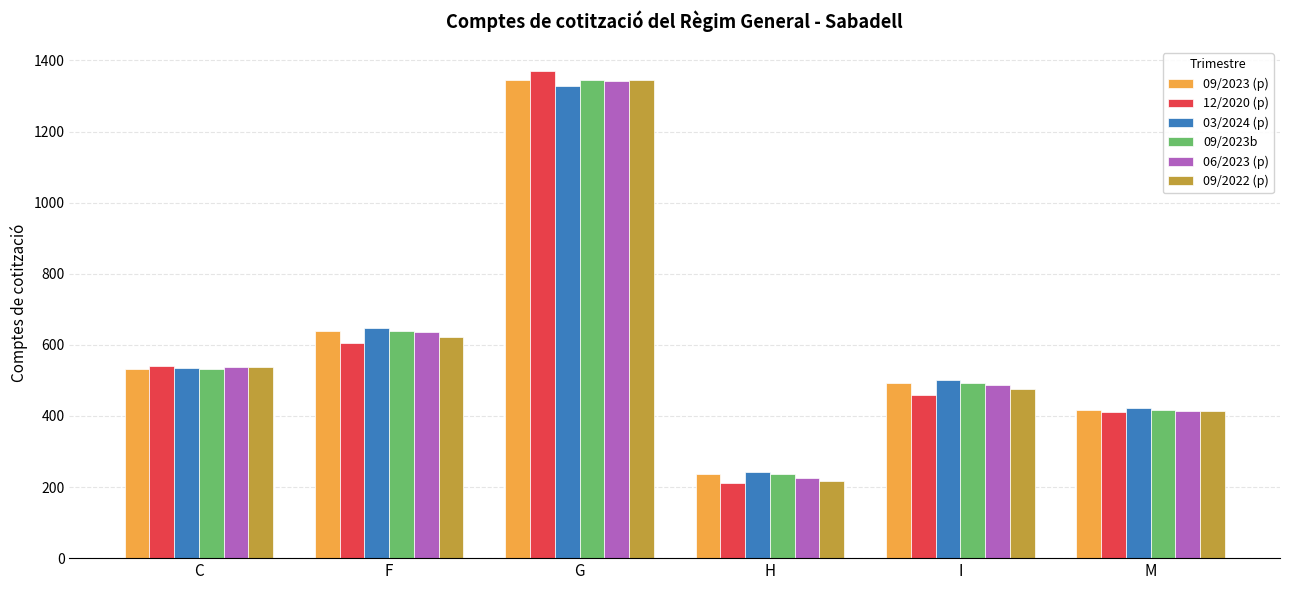

Where is 06/2023 (p) nearest to the value 784?

F